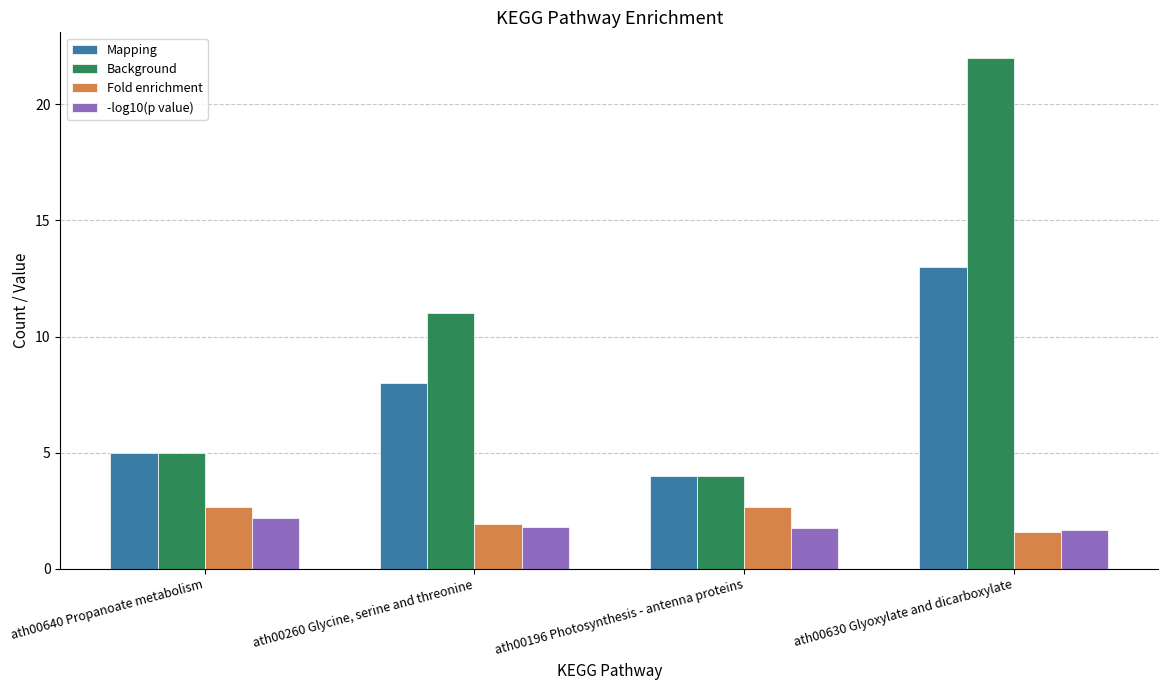

Is the value of Fold enrichment at ath00640 Propanoate metabolism greater than the value of -log10(p value) at ath00630 Glyoxylate and dicarboxylate?

Yes